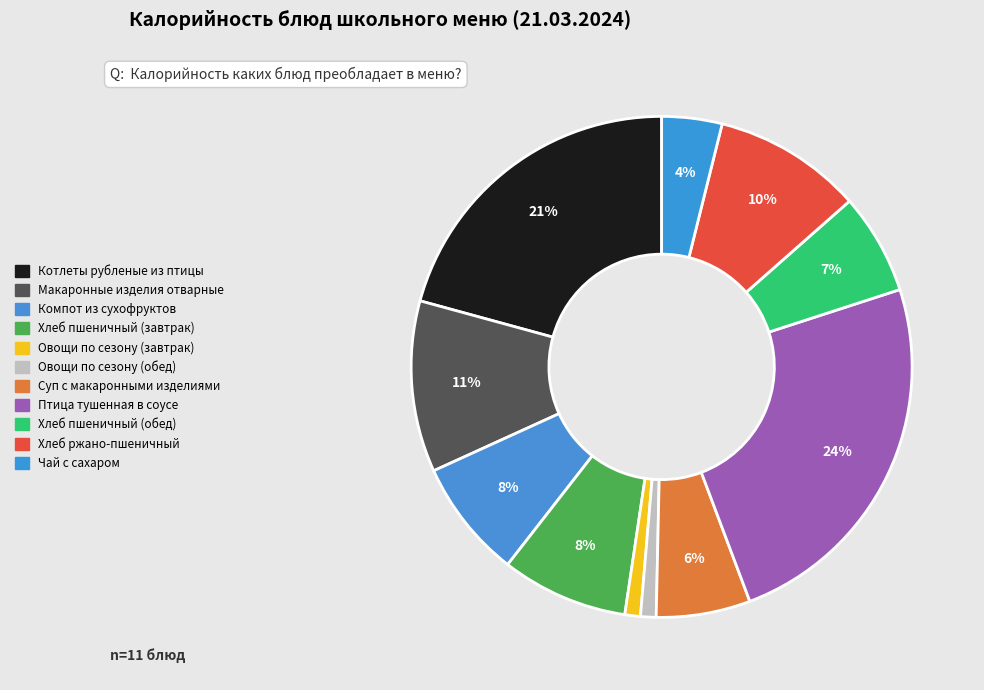

Which category has the biggest portion of the pie?

Птица тушенная в соусе